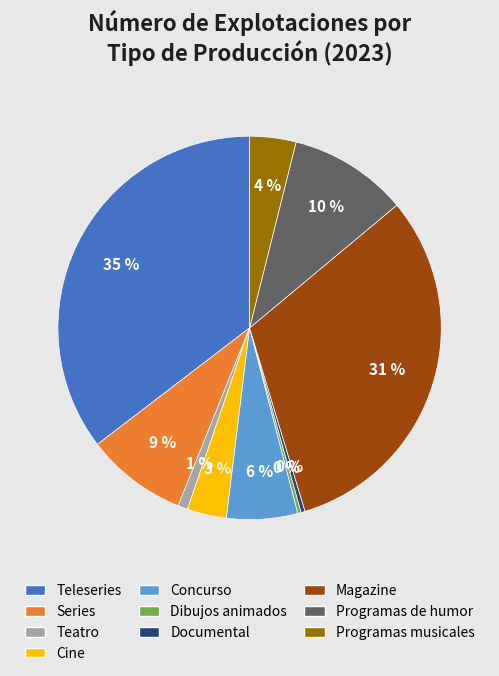

How many segments does this pie chart have?

10